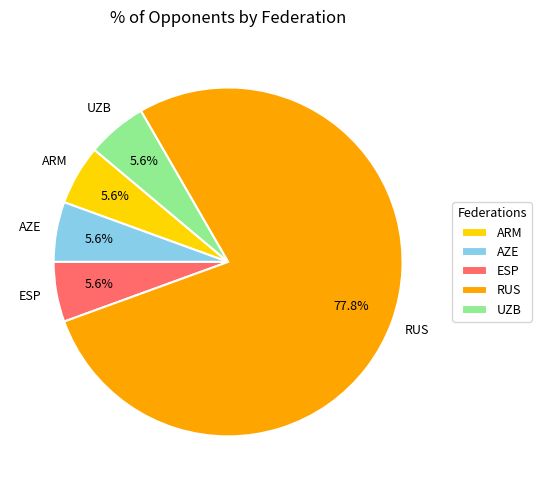

To the nearest percent, what percentage of the pie is UZB?

6%